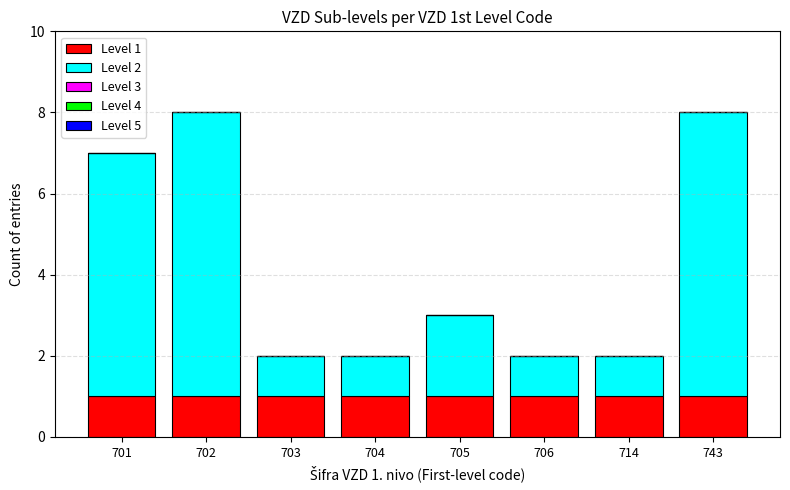

True or false: Level 1 has a value of 2 at 706.

False